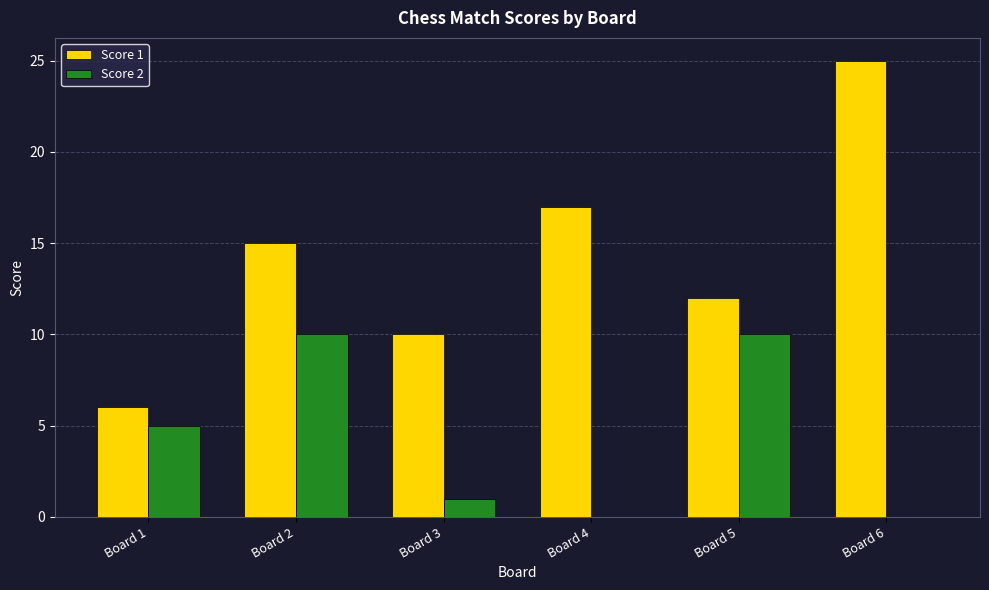

What is the maximum value shown in the chart?

25